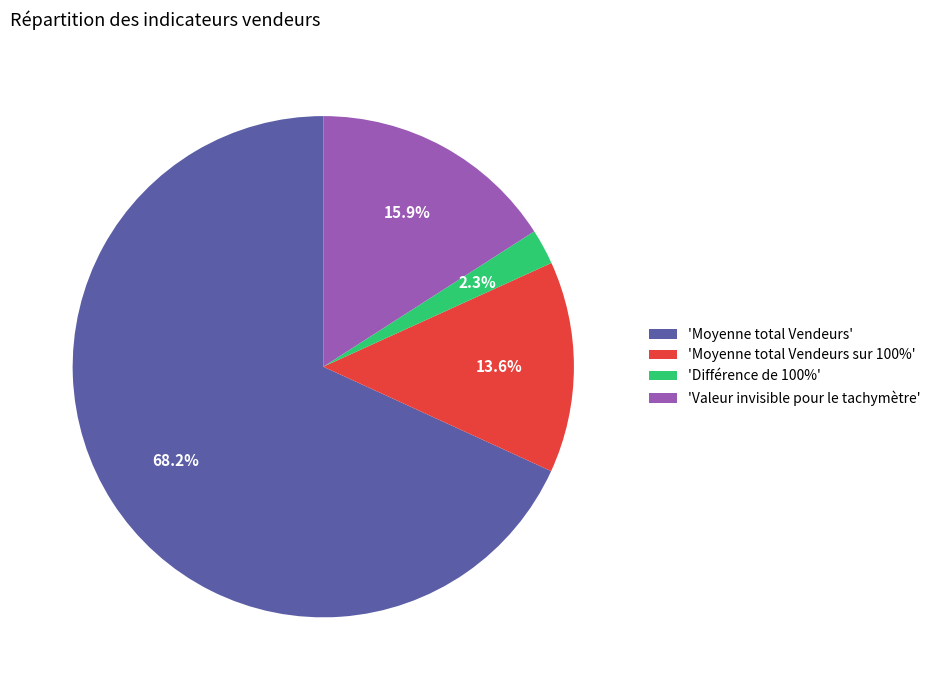

What is the largest slice in the pie chart?

'Moyenne total Vendeurs'